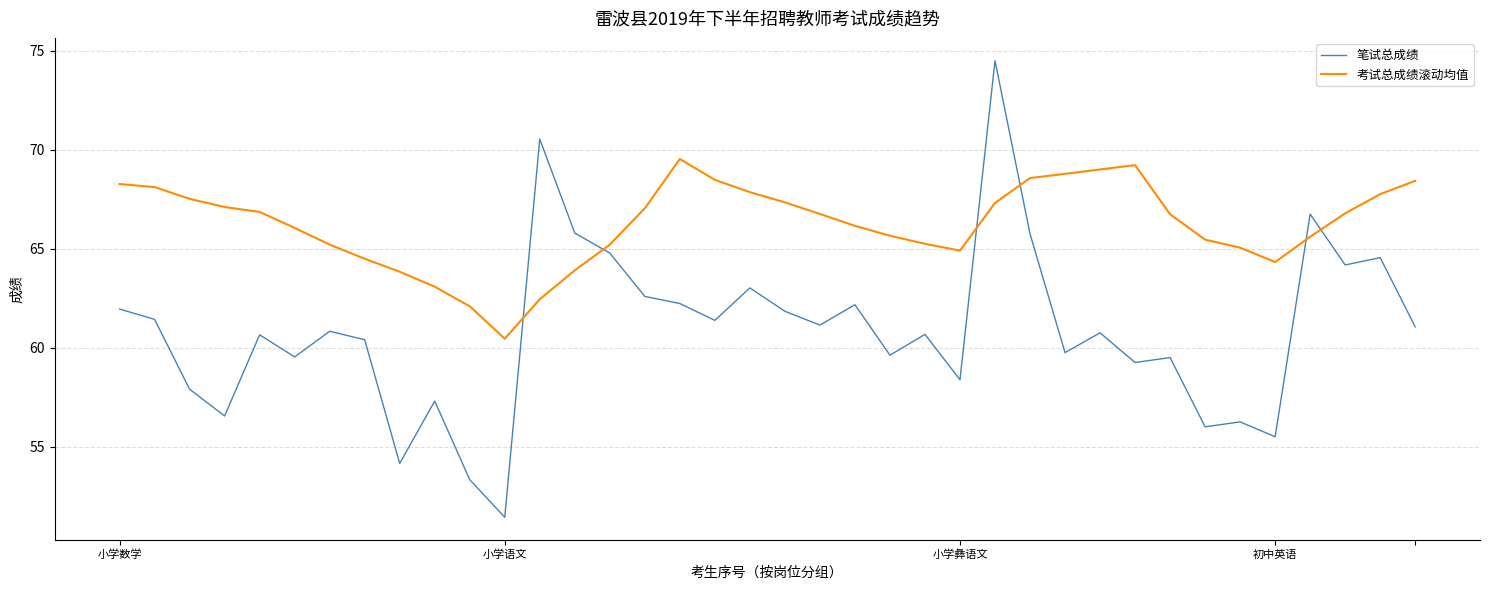

Rank the series by their maximum value, from lowest to highest.

考试总成绩滚动均值, 笔试总成绩